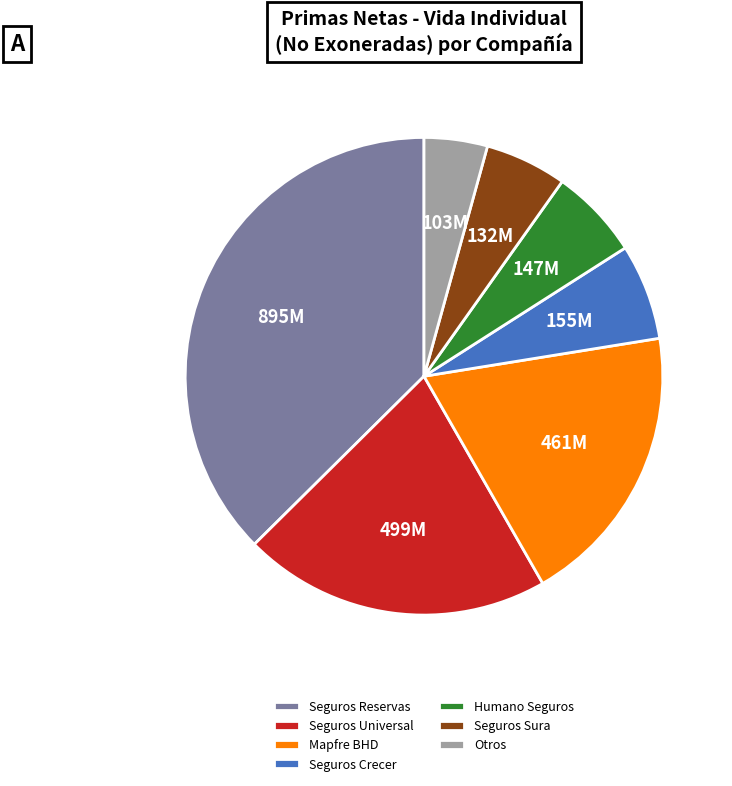

The Humano Seguros slice represents 15% of the pie. True or false?

False